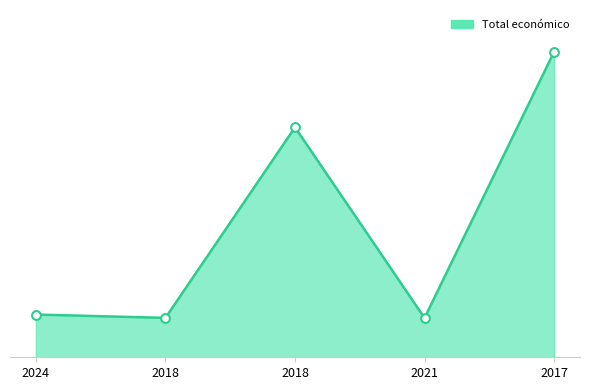

Between 2017 and 2018, which is larger?

2017